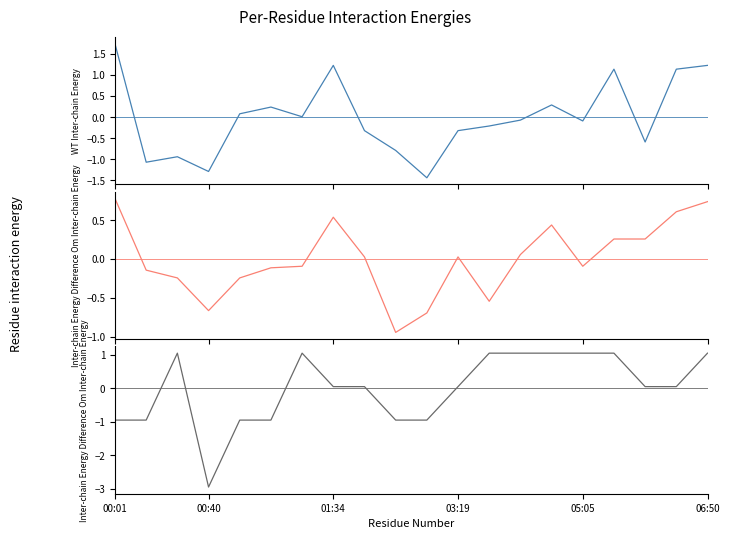

What is the difference between the highest and lowest values at 6?

1.1